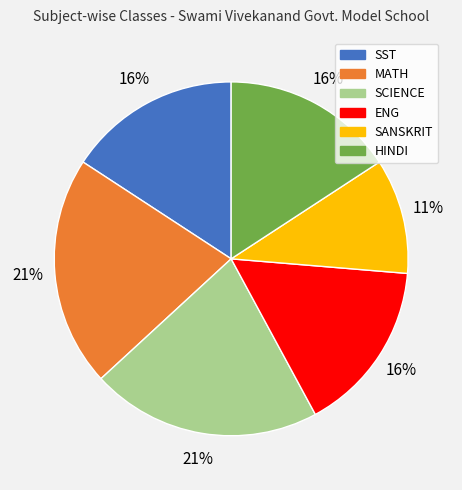

Is it true that SST is 16% of the pie?

True